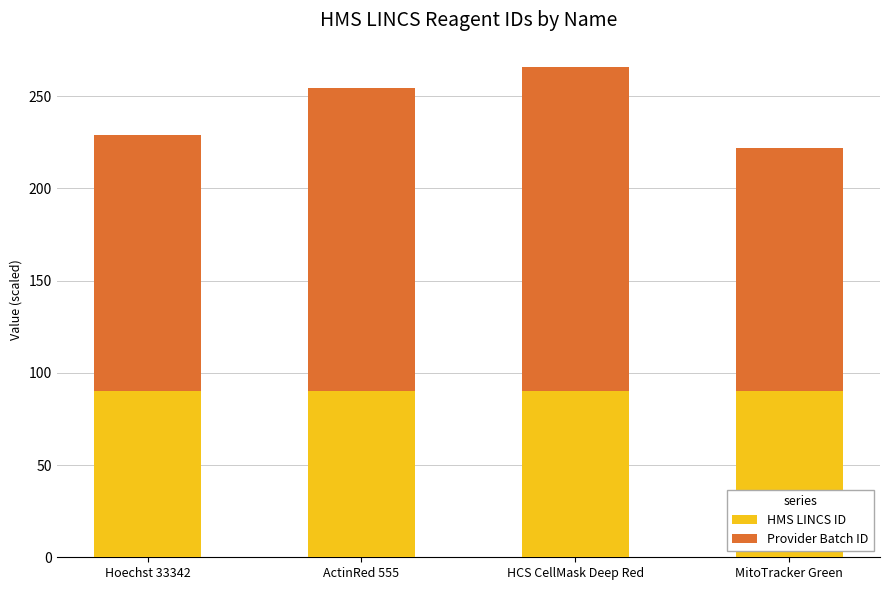

What is the maximum value for HMS LINCS ID?

90.0